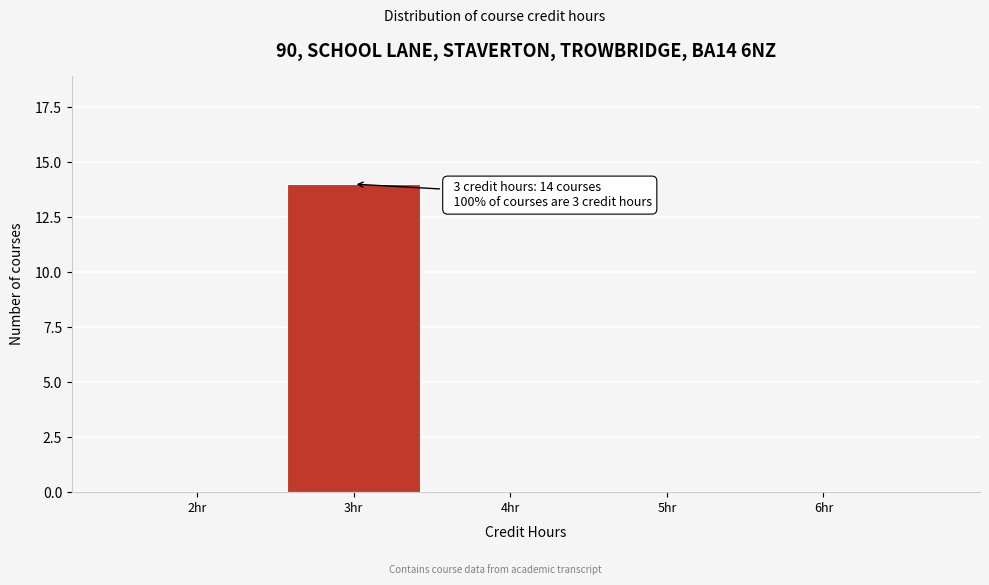

Reading right to left, list all the values displayed in this chart.

6hr=0	5hr=0	4hr=0	3hr=14	2hr=0